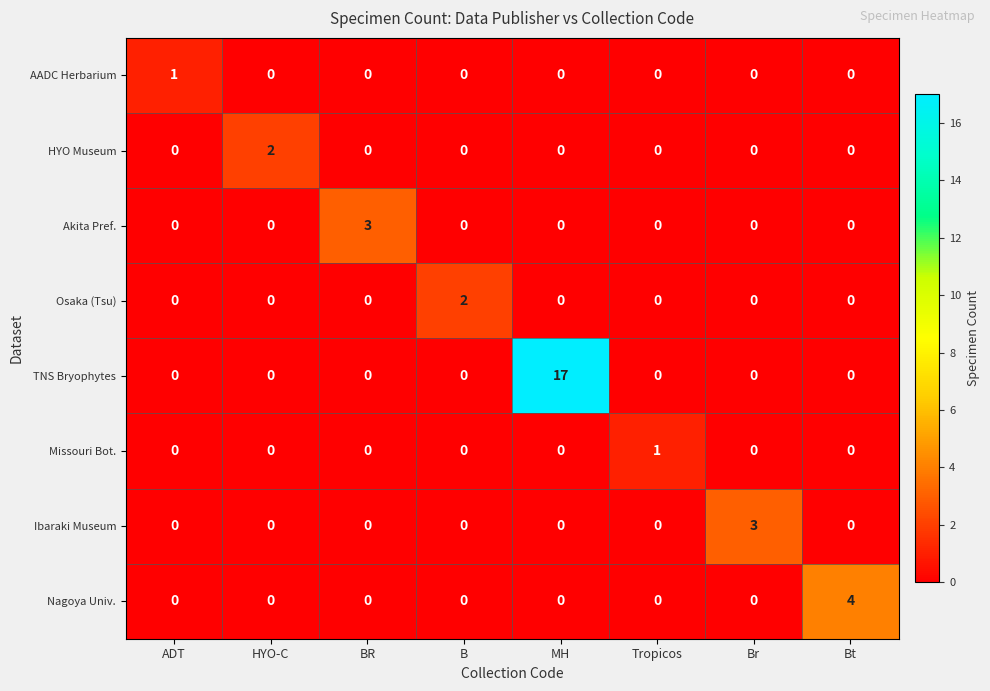

The value of Akita Pref. at ADT is -2. True or false?

False